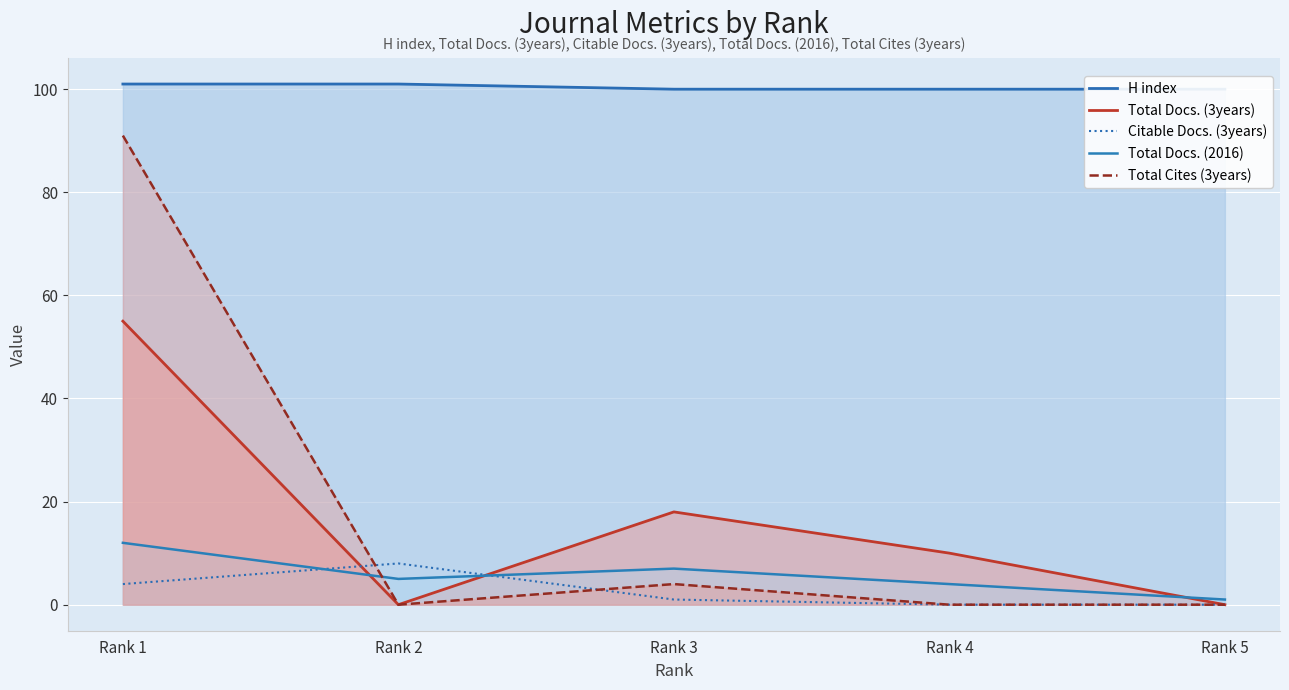

Rank the series by their maximum value, from highest to lowest.

H index, Total Cites (3years), Total Docs. (3years), Total Docs. (2016), Citable Docs. (3years)